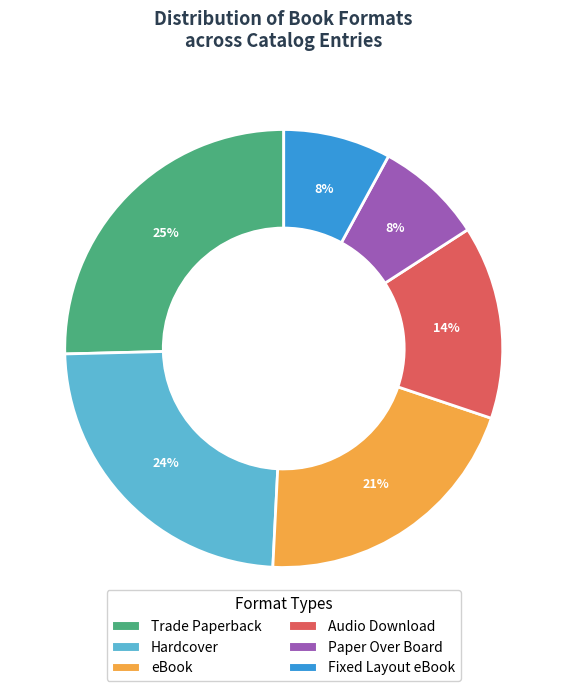

Is there any slice that represents more than half of the pie?

No